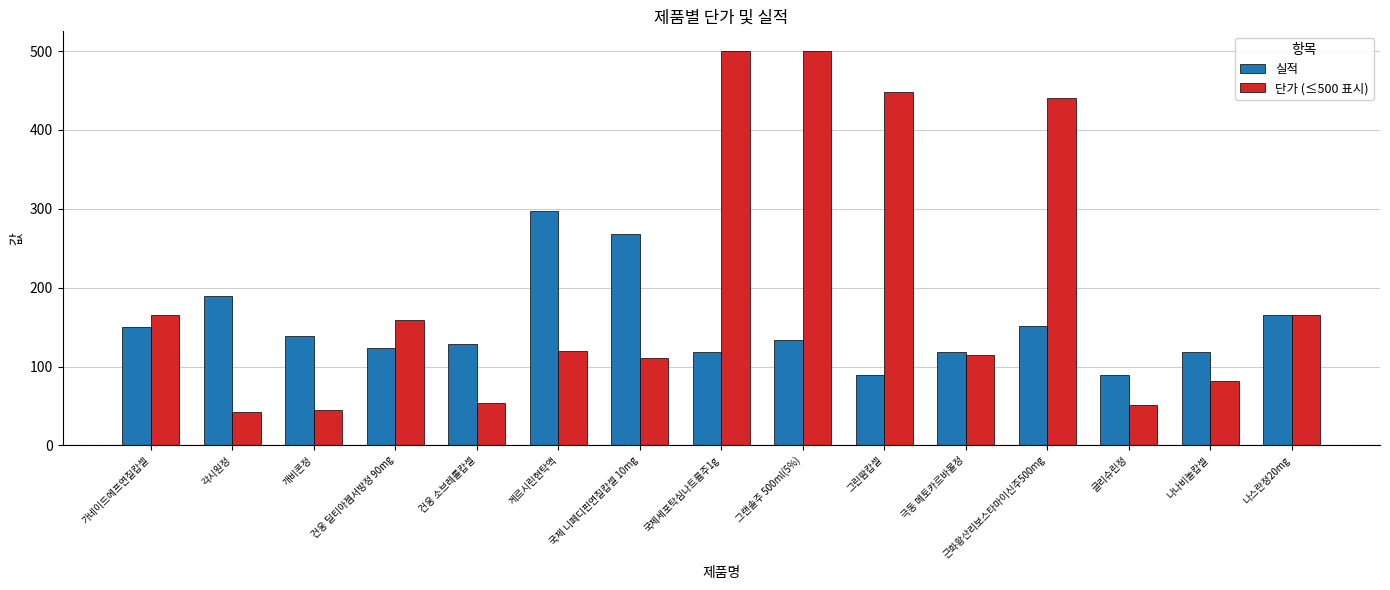

True or false: 단가 (≤500 표시) has a value of 248 at 나스란정20mg.

False